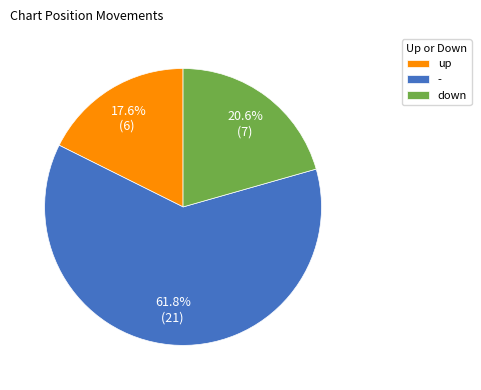

What percentage is the up slice, to the nearest percent?

18%